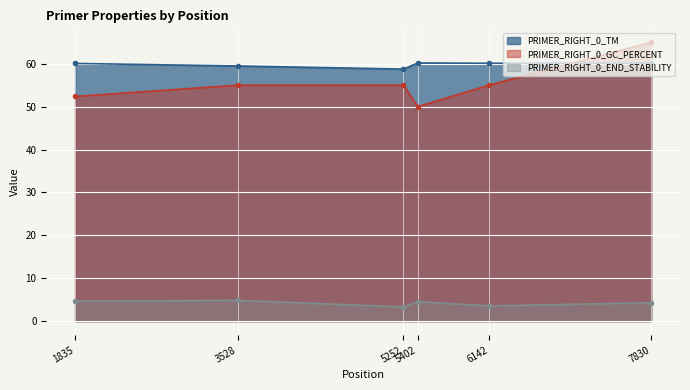

Which series has the widest spread of values?

PRIMER_RIGHT_0_GC_PERCENT